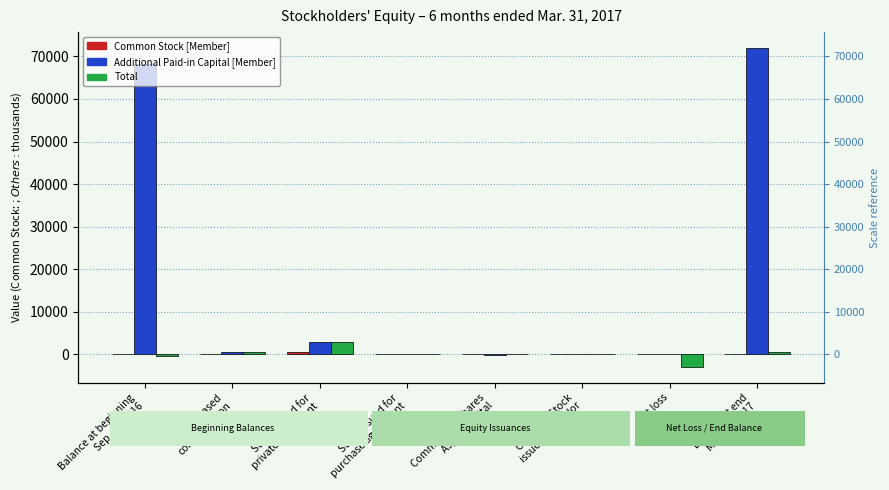

What is the greatest value displayed?

71950.3